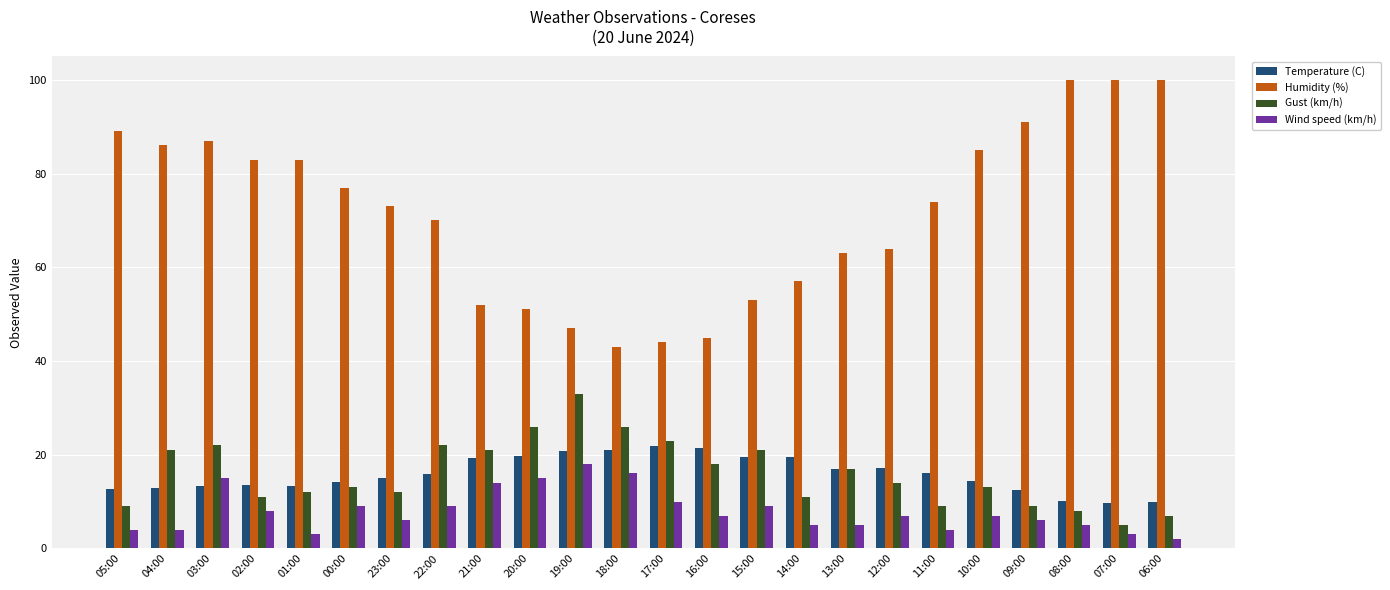

What is the value of the Temperature (C) bar at the 21st from the left?

12.5